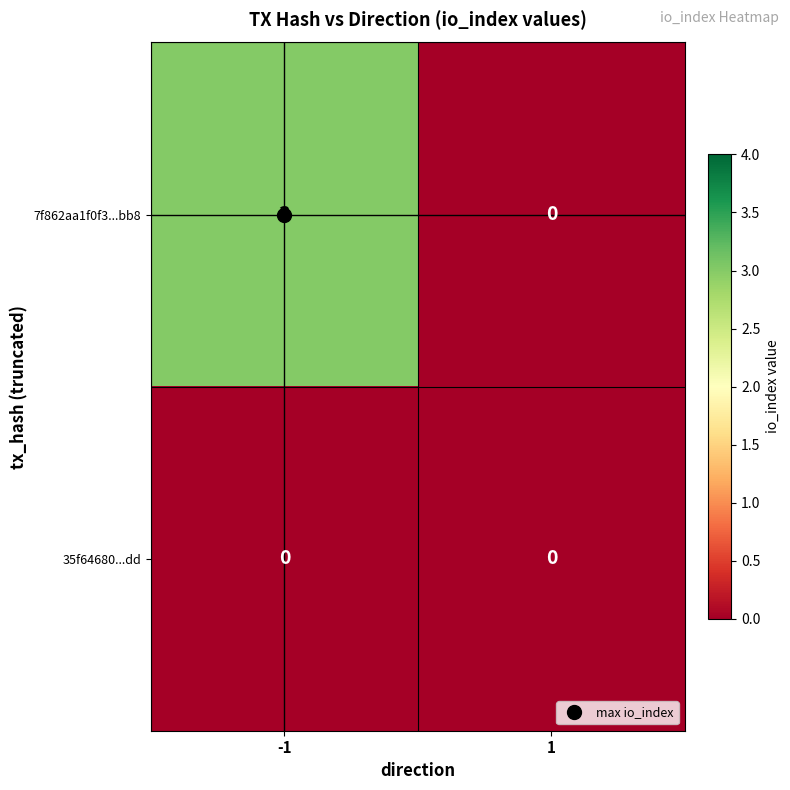

Rank the series at -1 from lowest to highest value.

35f64680...dd, 7f862aa1f0f3...bb8